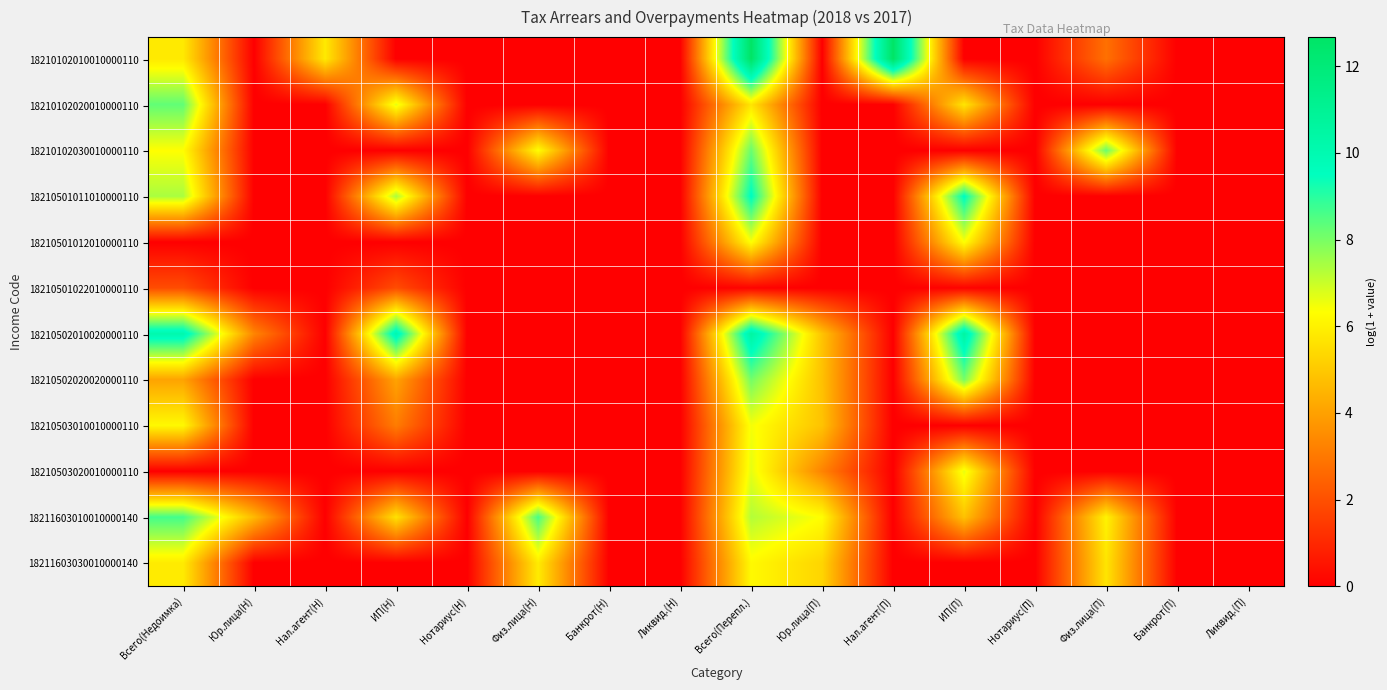

At which category is the sum across all series the highest?

Всего(Перепл.)